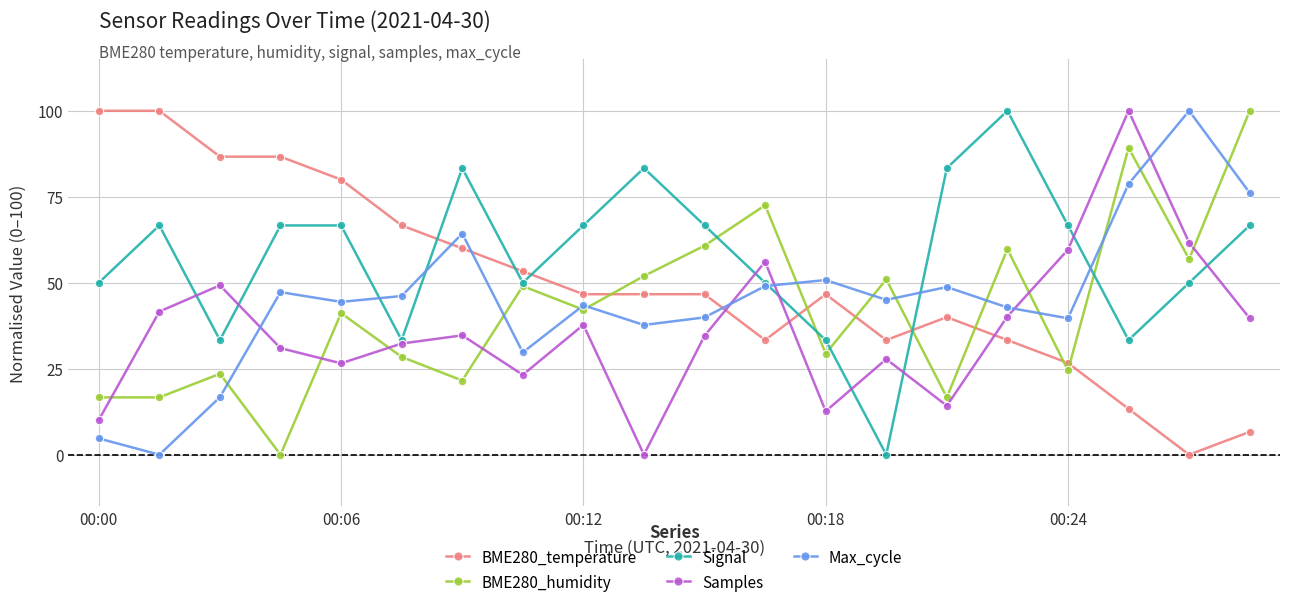

True or false: Max_cycle and Samples cross at least once.

True